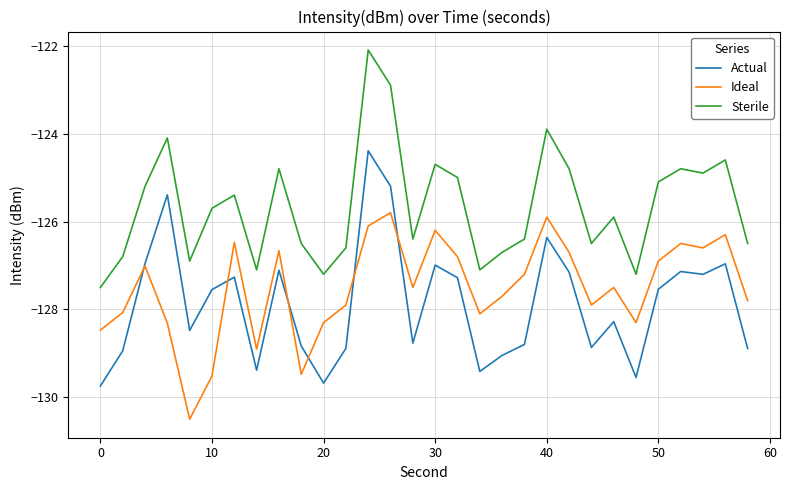

Rank the series by their maximum value, from lowest to highest.

Ideal, Actual, Sterile